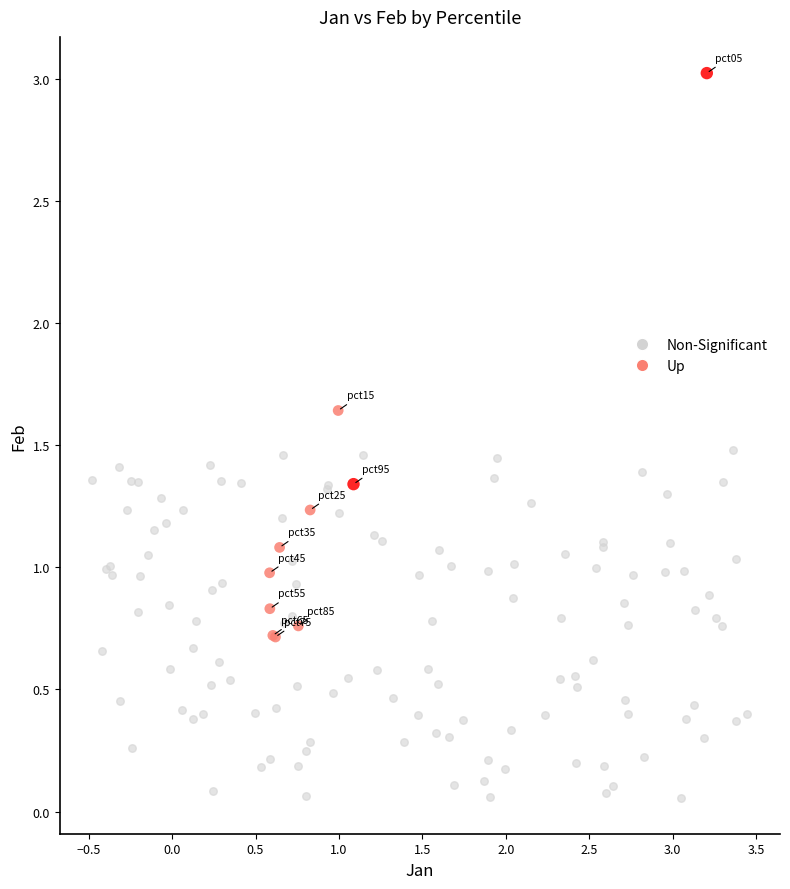

Which series reaches the maximum Y coordinate?

Up